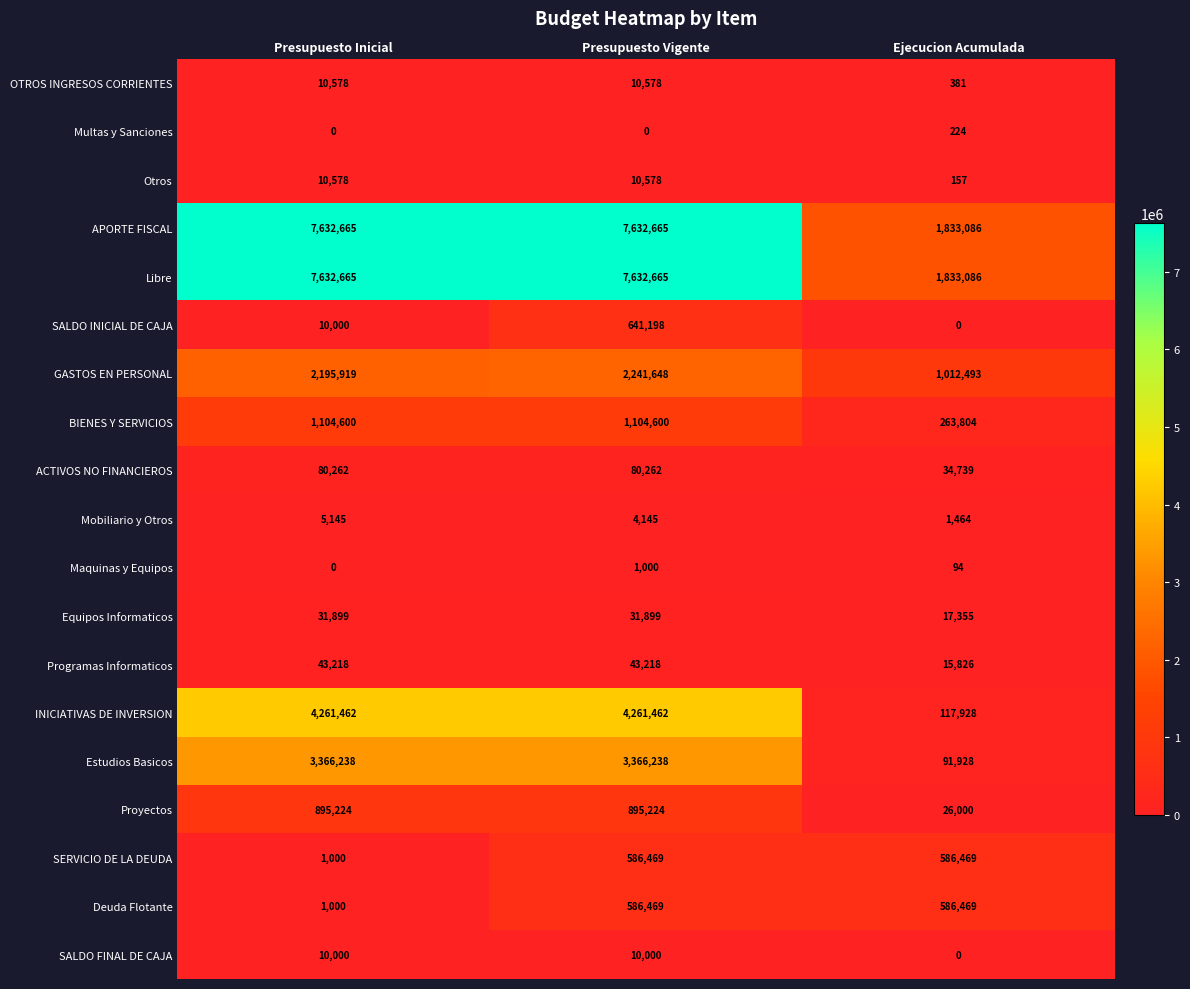

Between Presupuesto Inicial and Presupuesto Vigente, which series saw the biggest shift?

SALDO INICIAL DE CAJA